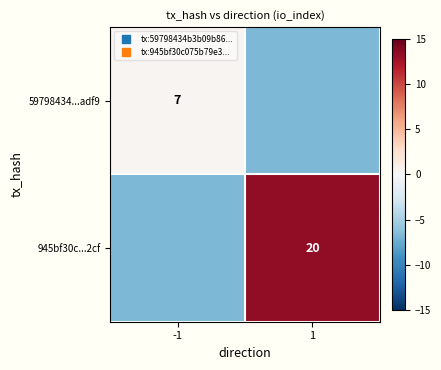

What is the lowest value of the 945bf30c...2cf series?

-6.8